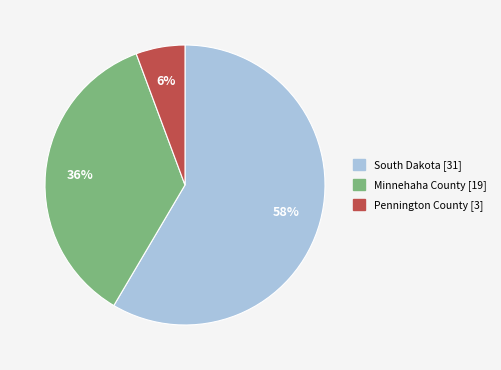

Is it true that Minnehaha County is 36% of the pie?

True